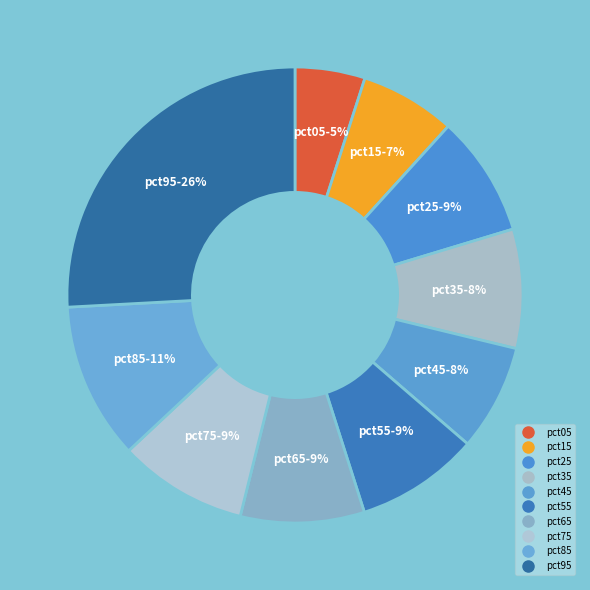

Rank the categories by value from lowest to highest.

pct05, pct15, pct45, pct35, pct25, pct55, pct65, pct75, pct85, pct95